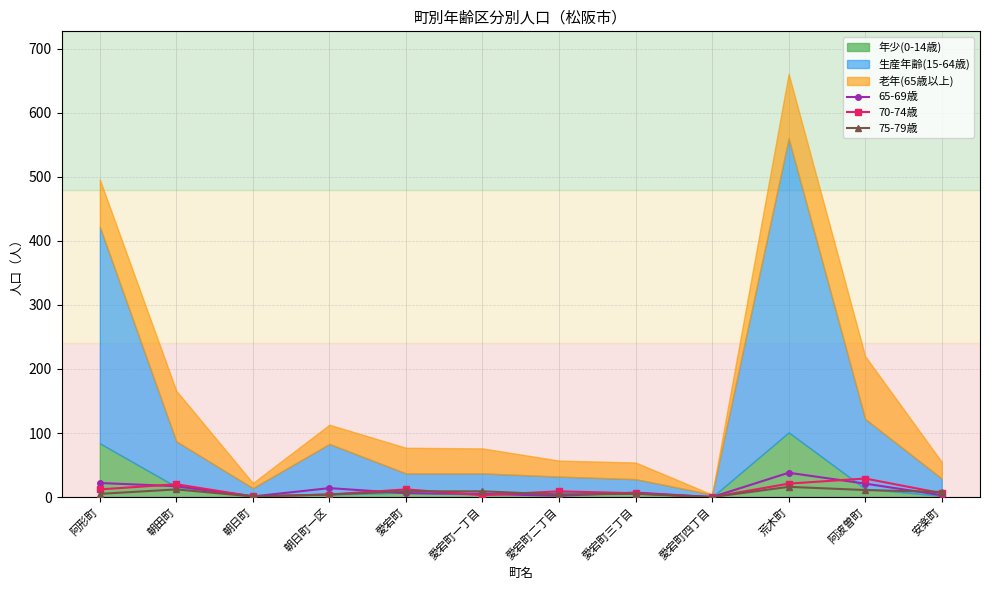

Where do 70-74歳 and 75-79歳 first cross each other?

愛宕町 and 愛宕町一丁目